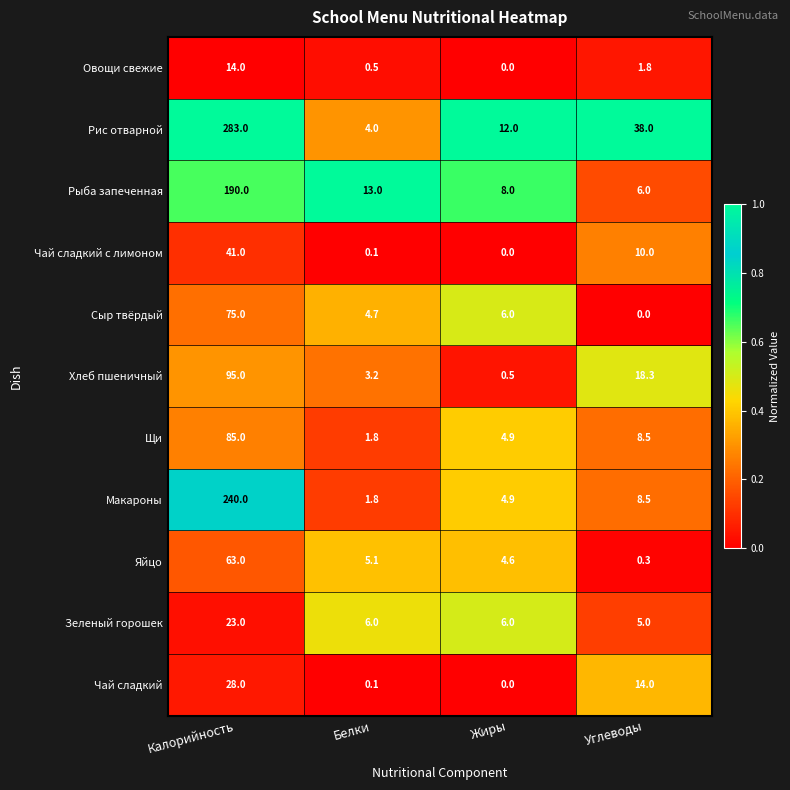

The value of Хлеб пшеничный at Углеводы is 25.4. True or false?

False